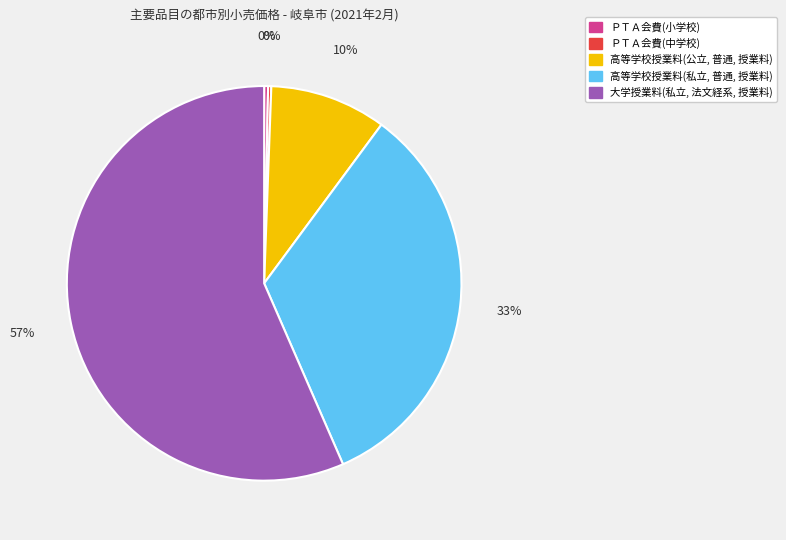

To the nearest percent, what is the average slice percentage?

20%